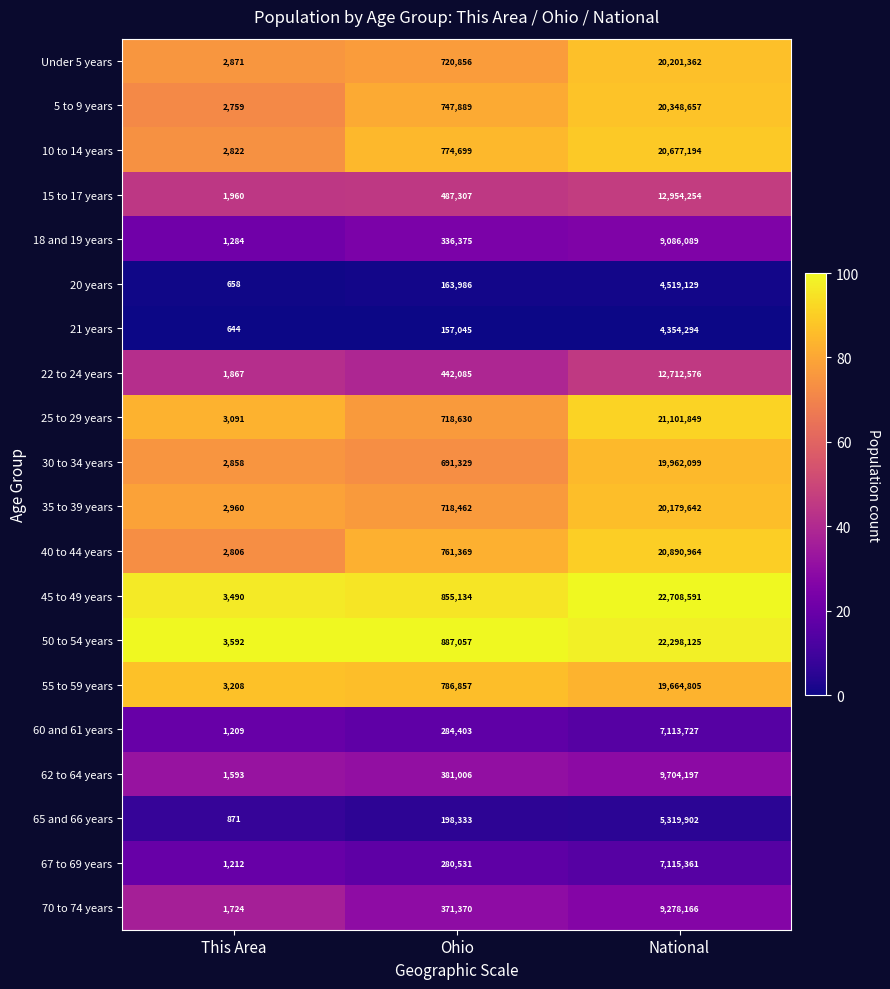

At Ohio, list the series in order from largest to smallest.

50 to 54 years, 45 to 49 years, 55 to 59 years, 10 to 14 years, 40 to 44 years, 5 to 9 years, Under 5 years, 25 to 29 years, 35 to 39 years, 30 to 34 years, 15 to 17 years, 22 to 24 years, 62 to 64 years, 70 to 74 years, 18 and 19 years, 60 and 61 years, 67 to 69 years, 65 and 66 years, 20 years, 21 years